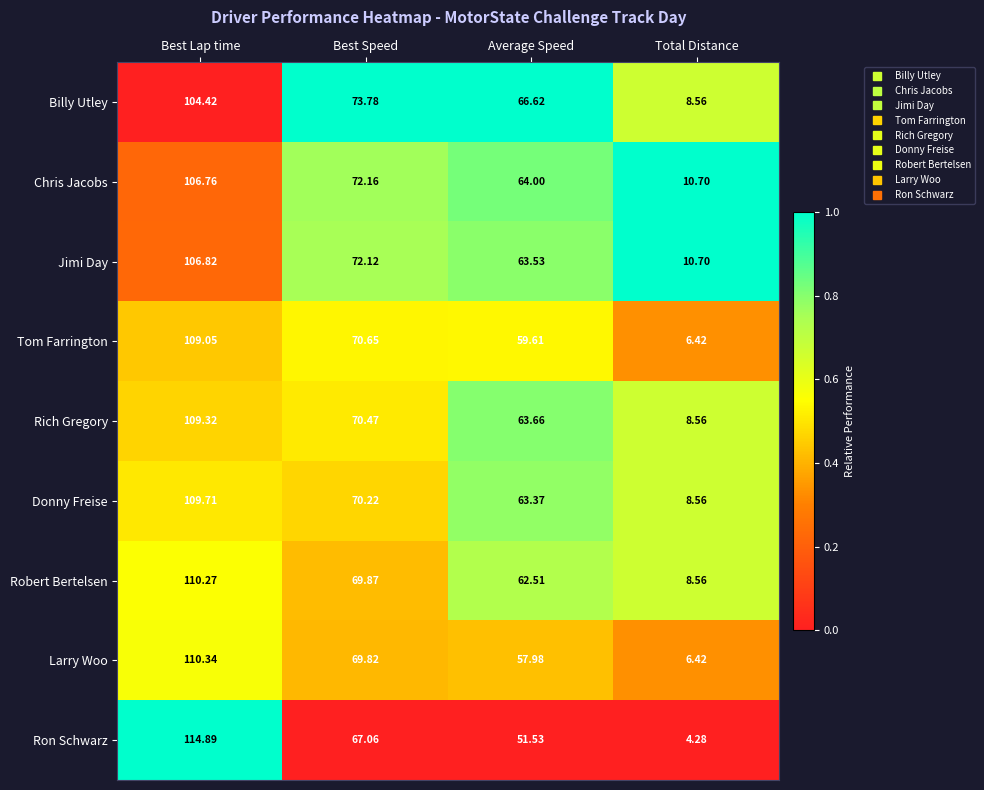

Which label corresponds to the smallest value in the chart?

Total Distance